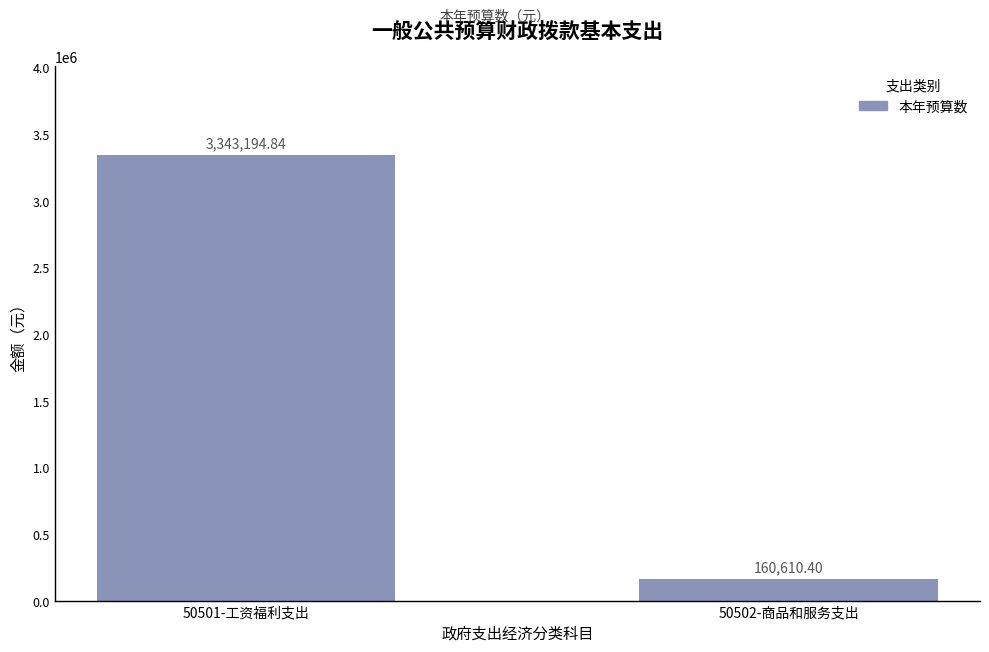

True or false: the data shows 160610.4 at 50502-商品和服务支出.

True